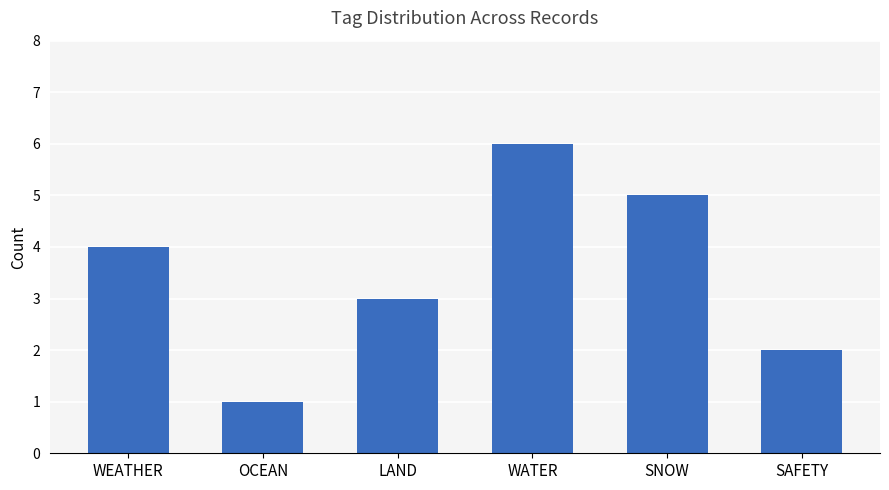

What is the smallest value displayed?

1